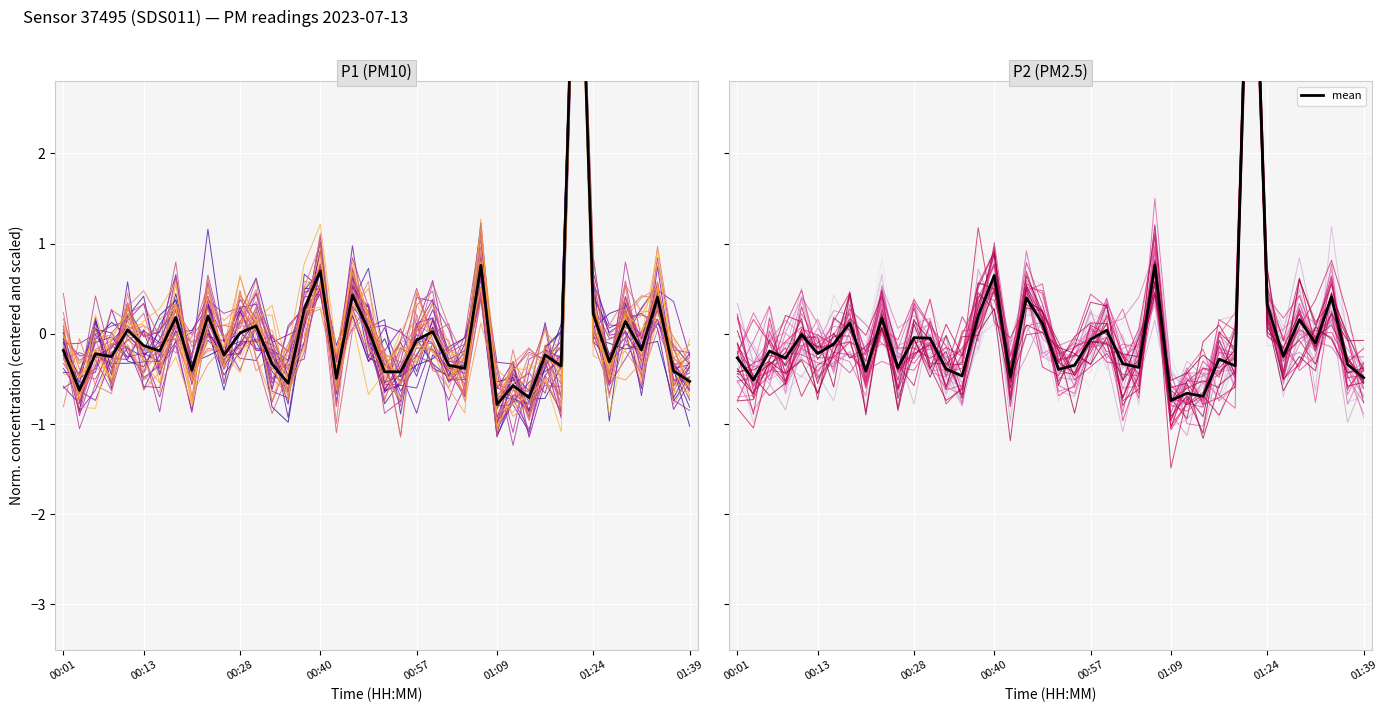

What is the value of the P2 point at the 9th from the left?

-0.4